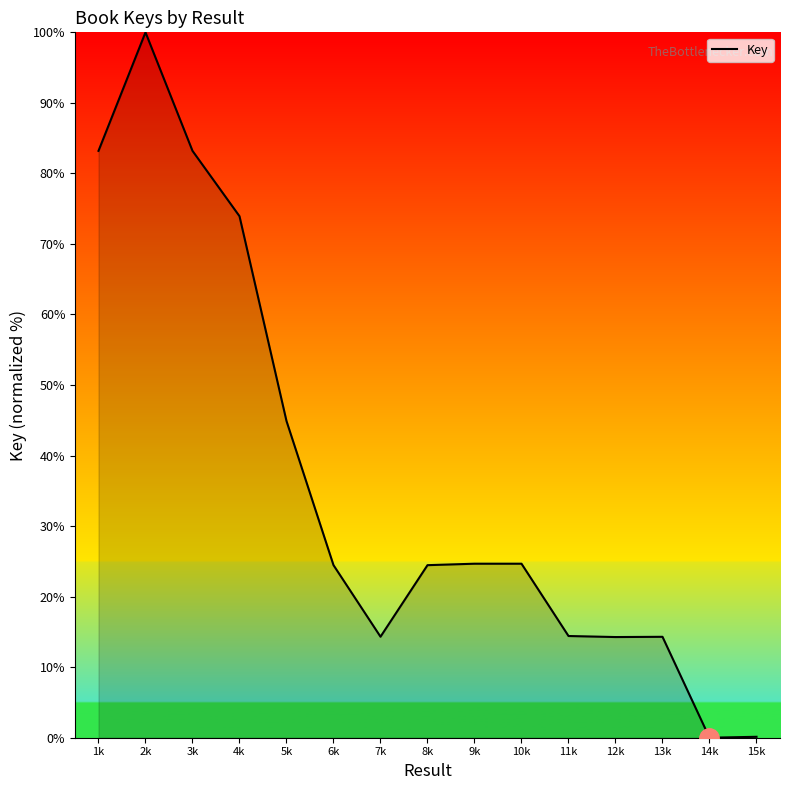

How many series are shown in this chart?

1